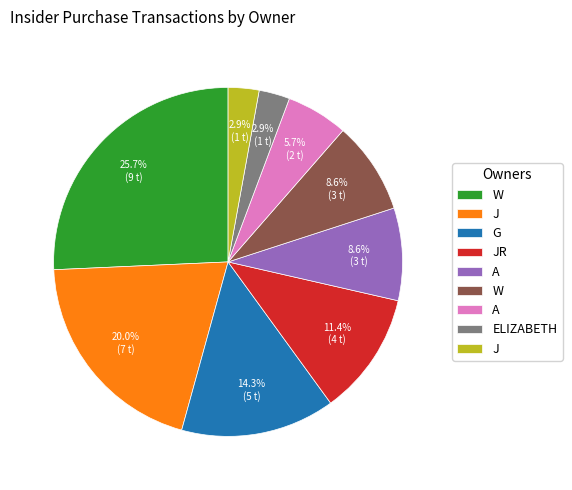

Does any single category account for the majority?

No